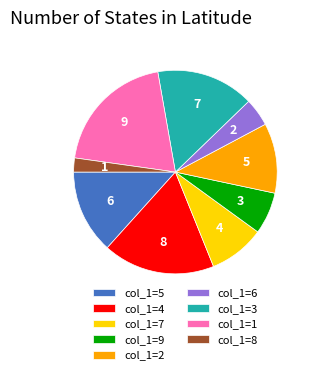

What is the largest slice in the pie chart?

col_1=1